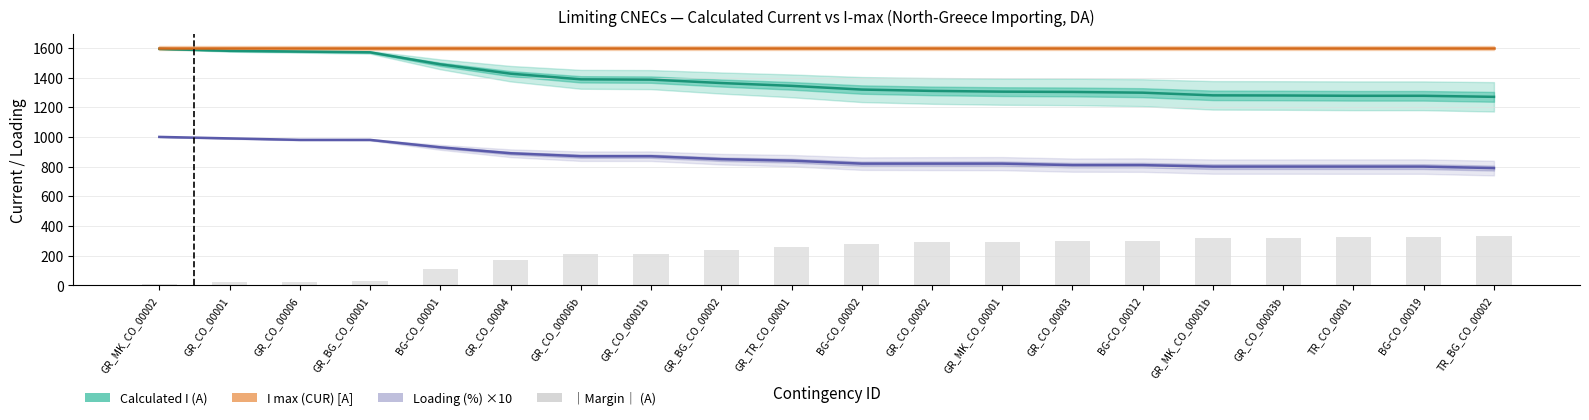

How many distinct data groups are displayed?

4